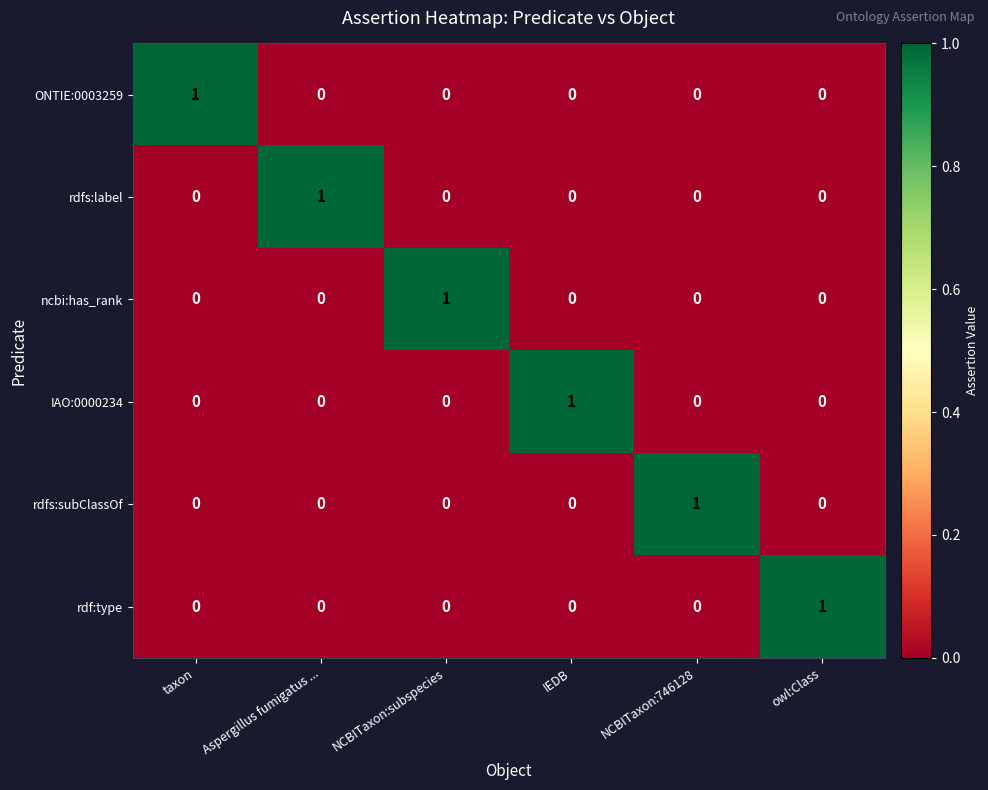

At how many categories does at least one series exceed 0?

6